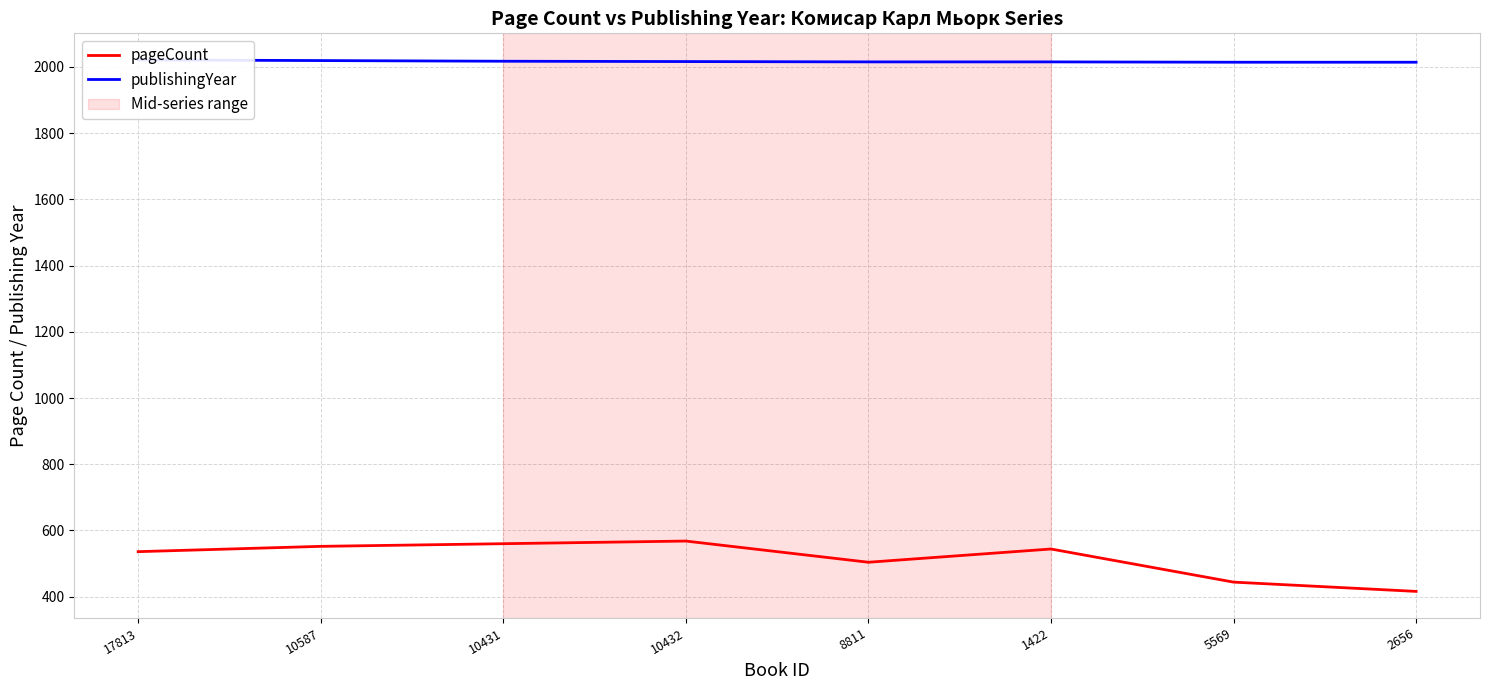

Is it true that pageCount equals 536 at 17813?

True